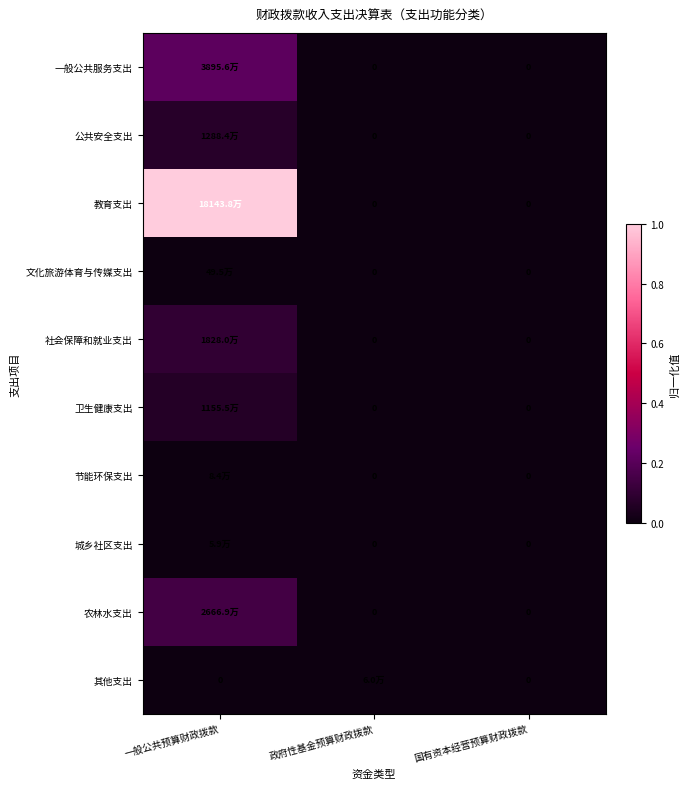

At which category is the sum across all series the highest?

一般公共预算财政拨款